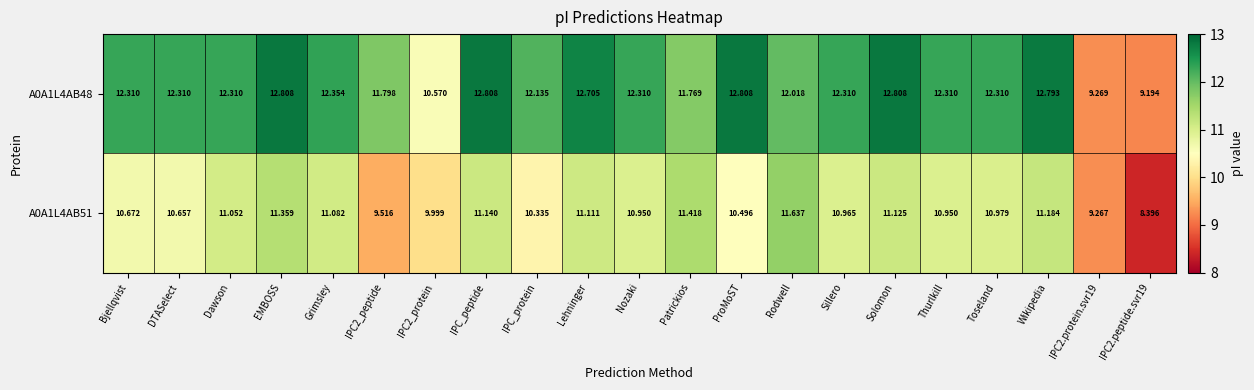

At which label does A0A1L4AB51 reach its peak?

Rodwell